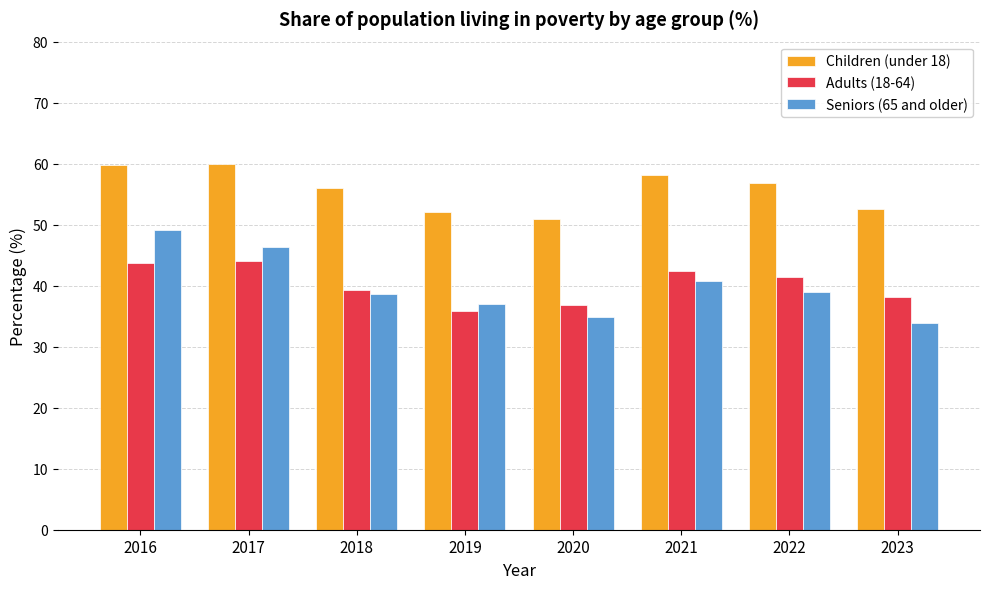

The Adults (18-64) series shows 42.4 at 2021. True or false?

True